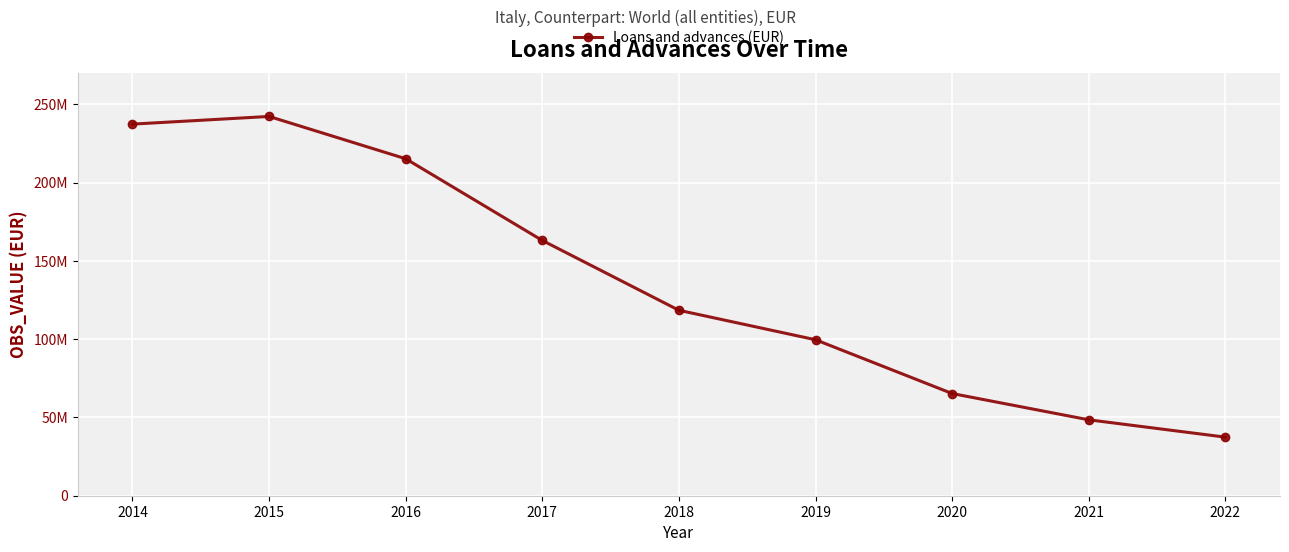

True or false: the data shows 37426815 at 2022.

True